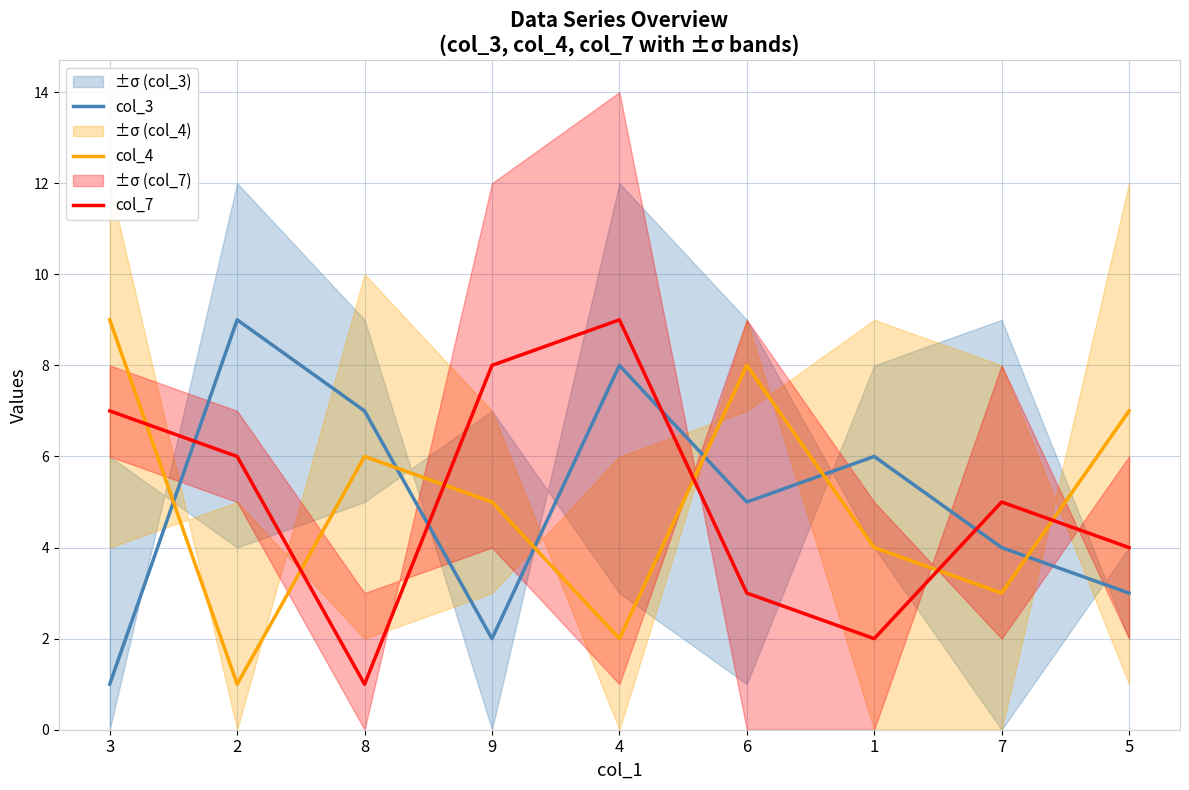

True or false: col_4 has more than 2 points higher than both neighbors.

False